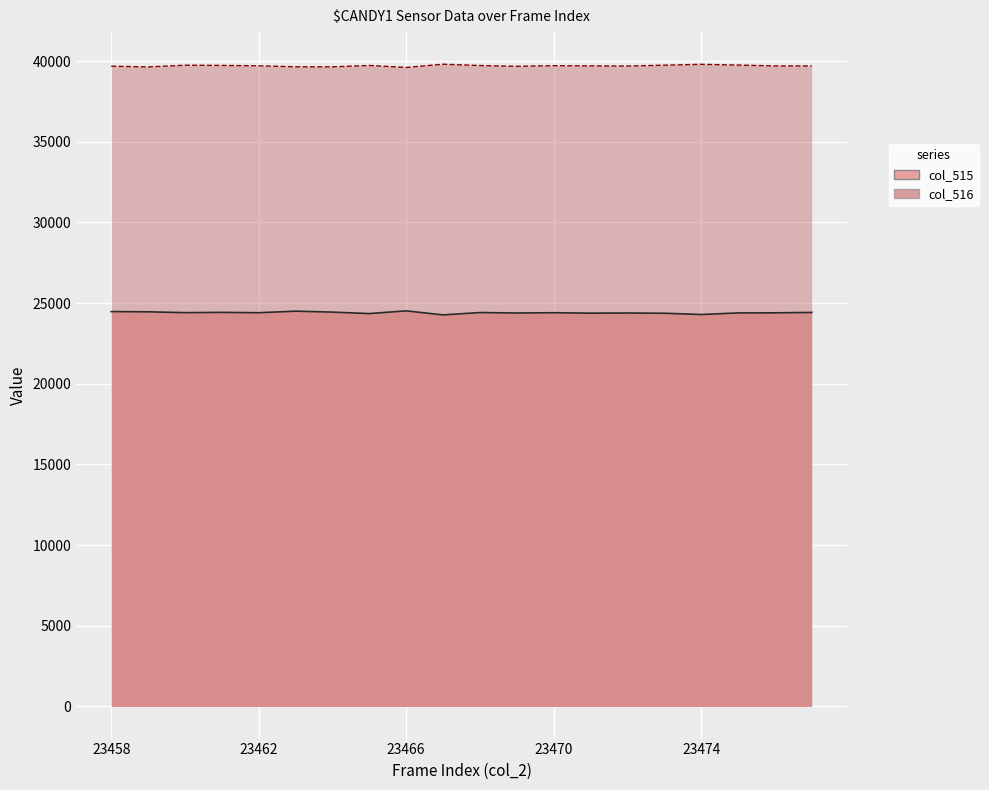

What is the spread (max minus min) of values at 23466?

15084